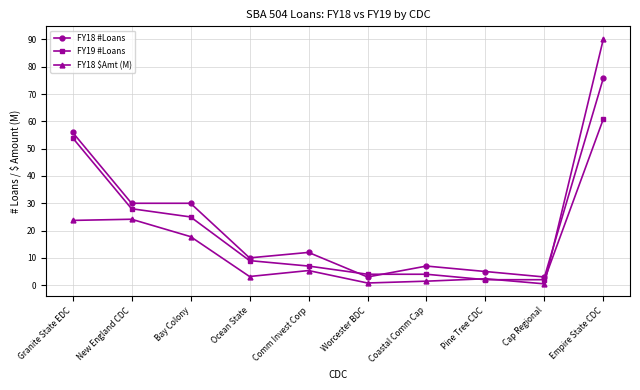

What position from the left is Coastal Comm Cap?

7